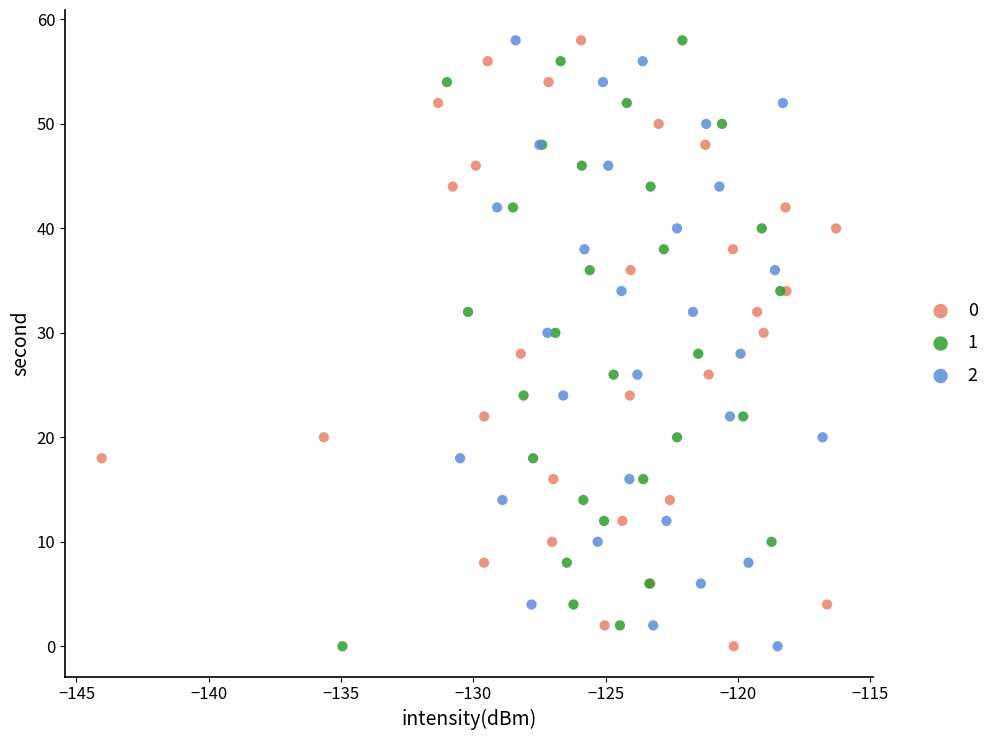

What are all the series names shown in the legend?

0, 1, 2